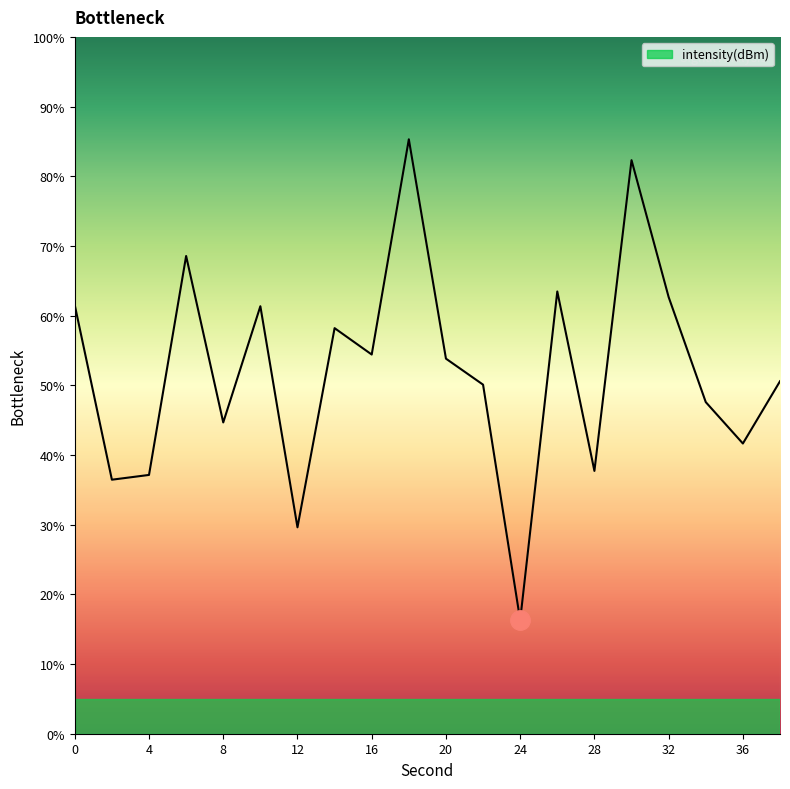

What is the minimum value shown in the chart?

16.3